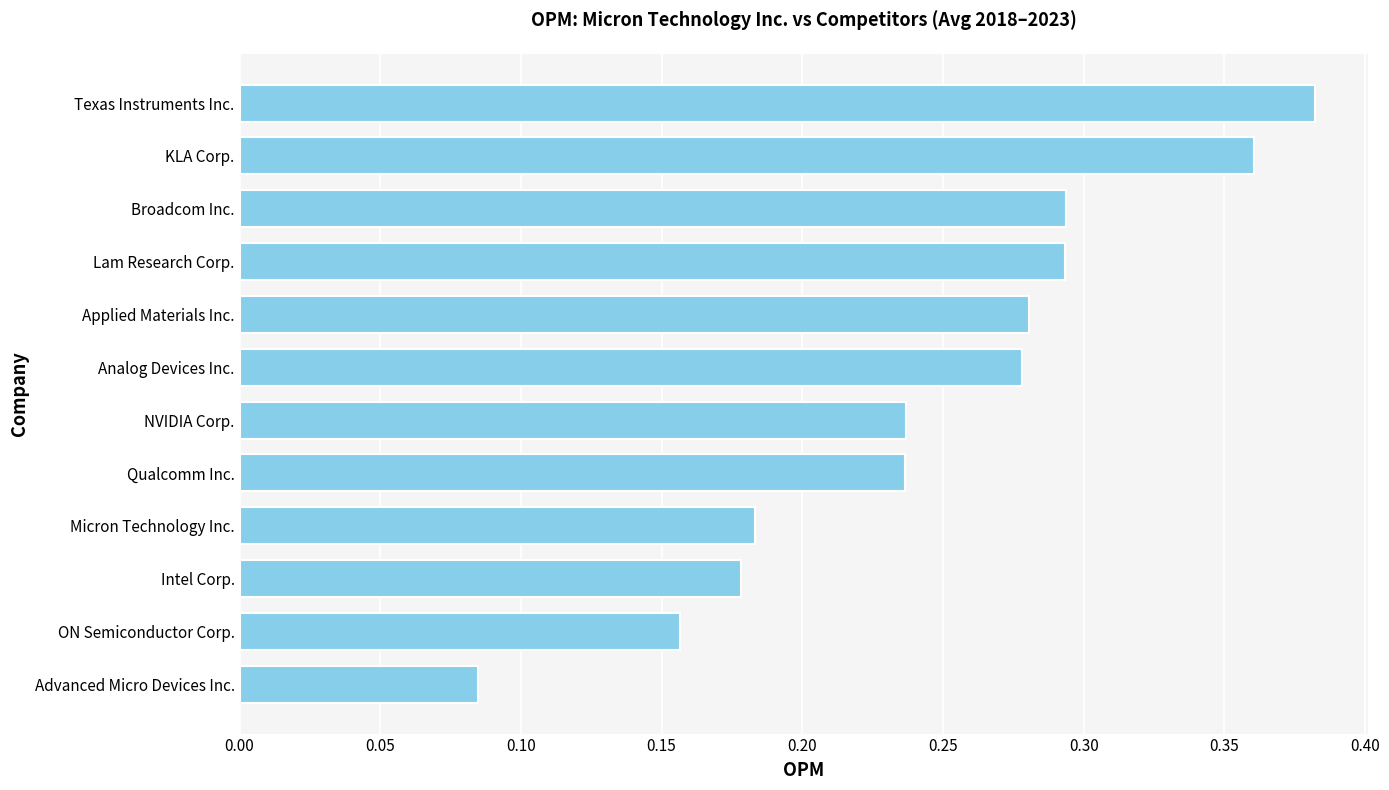

What is the sum of all values?

3.0